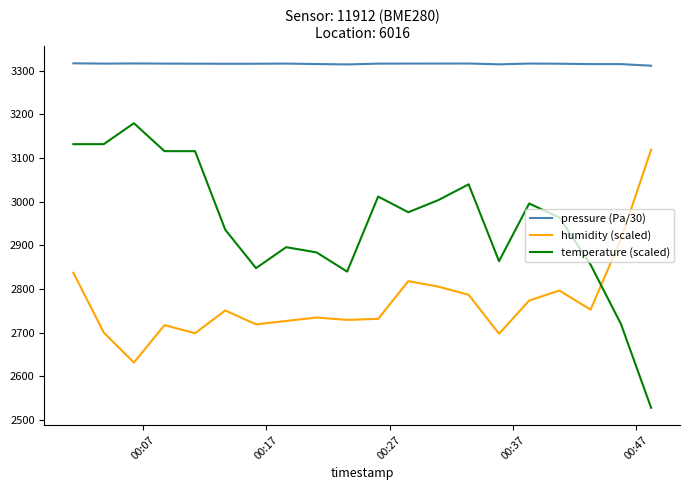

How many distinct data groups are displayed?

3